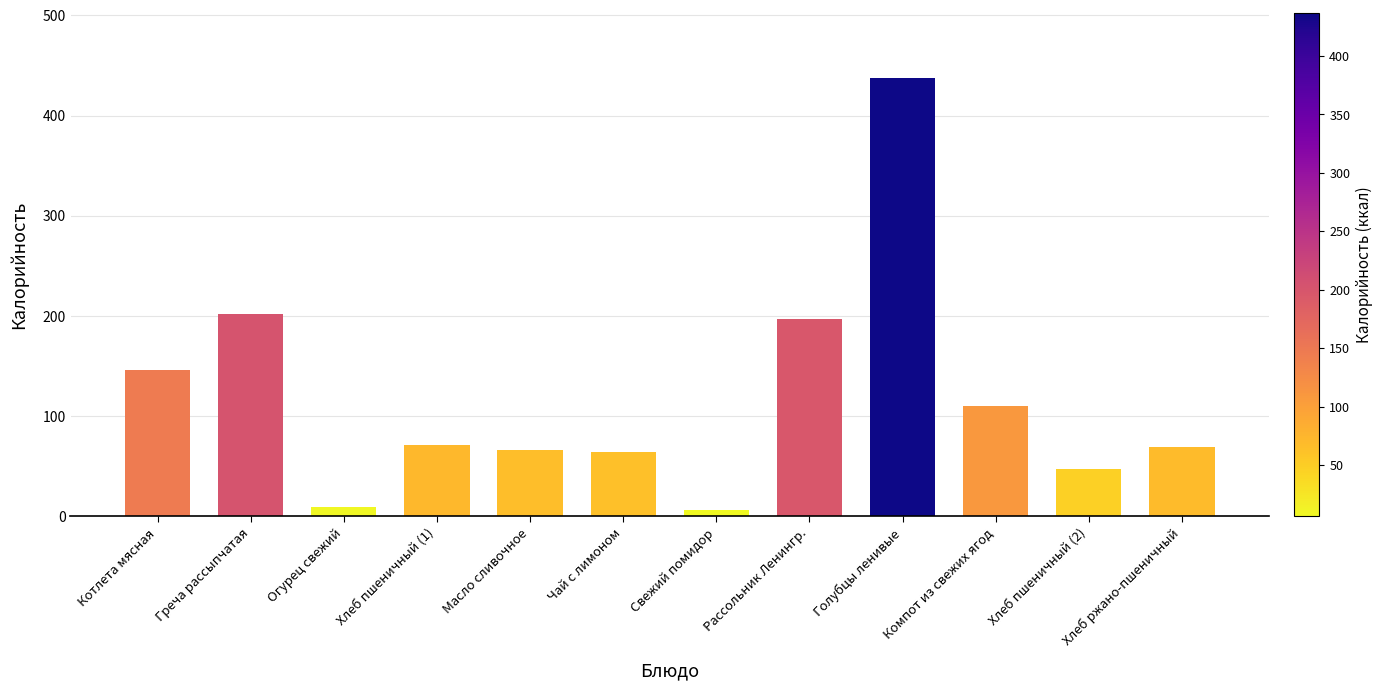

What is the maximum value shown in the chart?

437.0